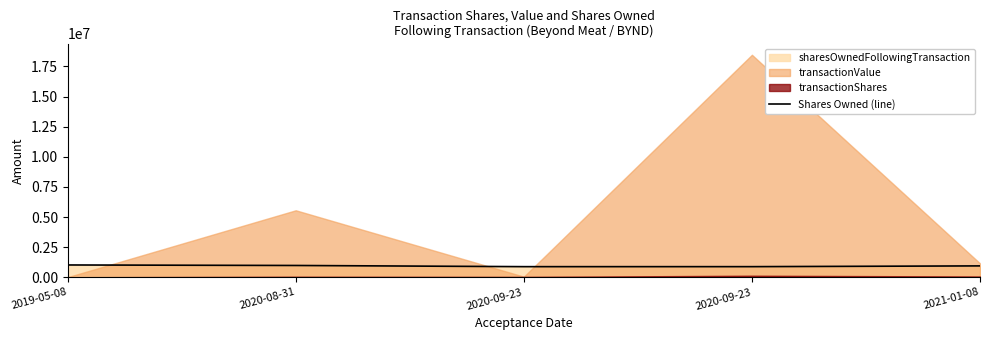

What is the ratio of the value at 2020-08-31 to the value at 2020-09-23?

1.1